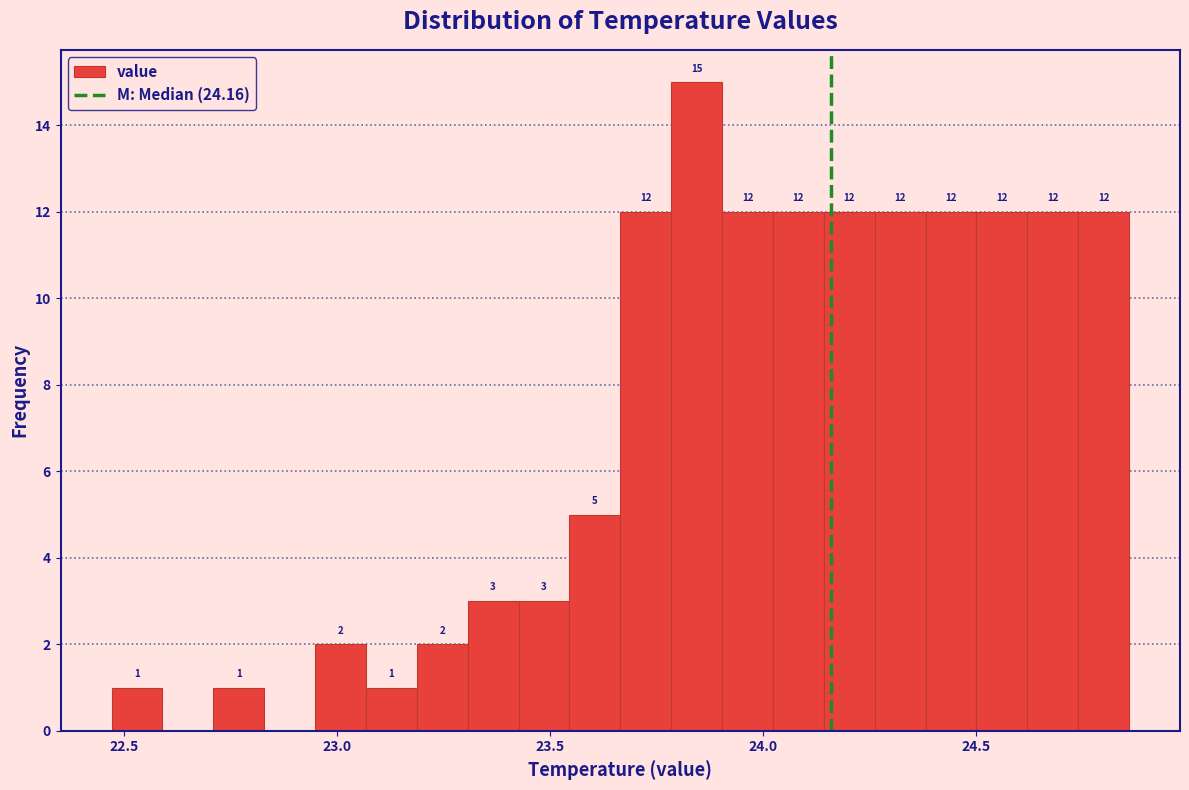

Around what value on the x-axis is the tallest bar? Give the approximate position of its centre, as read against the axis.

23.85